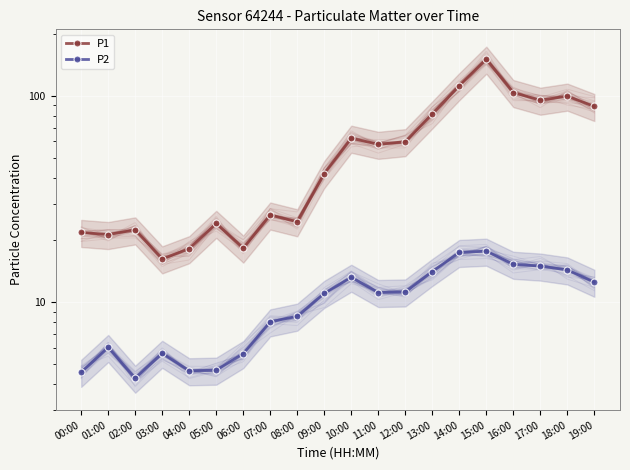

What is the difference between the maximum and minimum values in the P1 series?

134.1